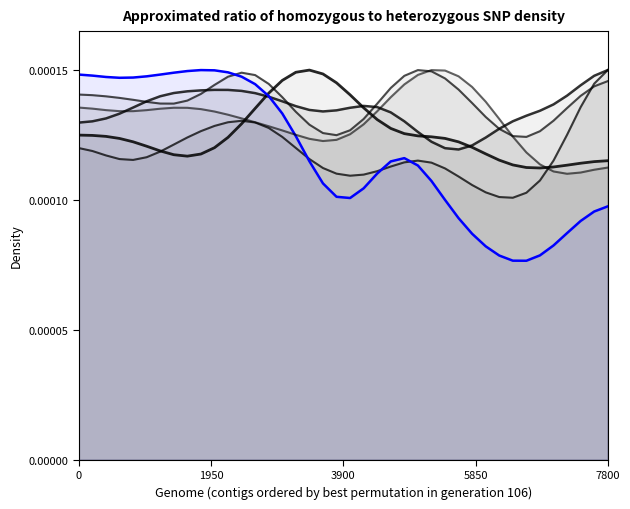

How many lines are shown in the chart?

6